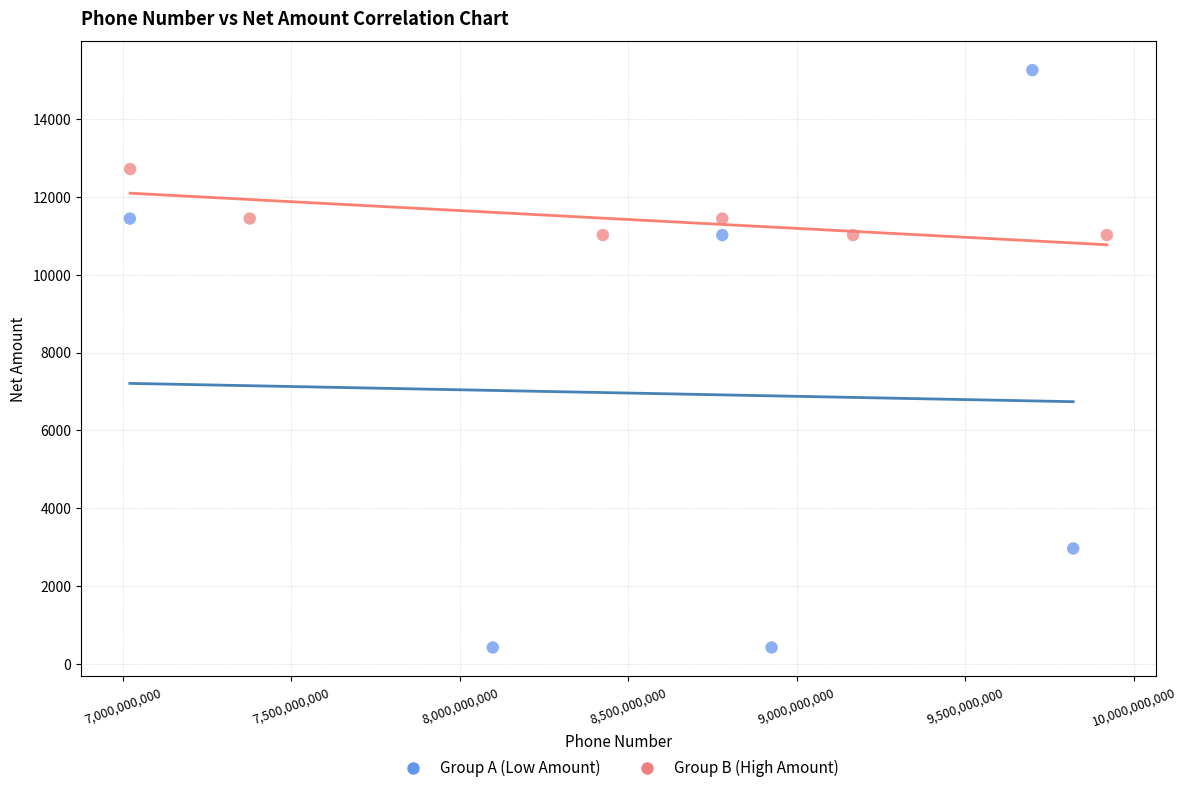

Which series has the widest spread of Y values?

Group A (Low Amount)